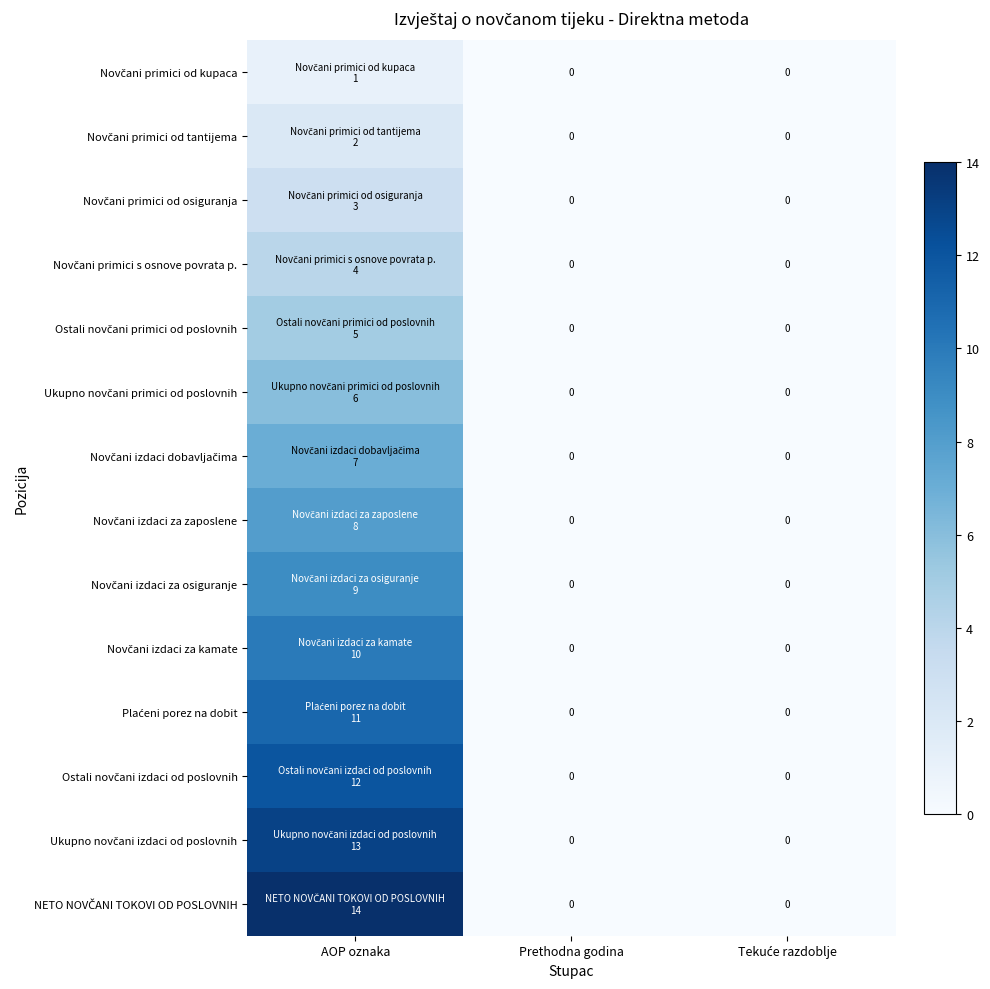

List the labels in order of Novčani primici s osnove povrata p. value, smallest first.

Prethodna godina, Tekuće razdoblje, AOP oznaka